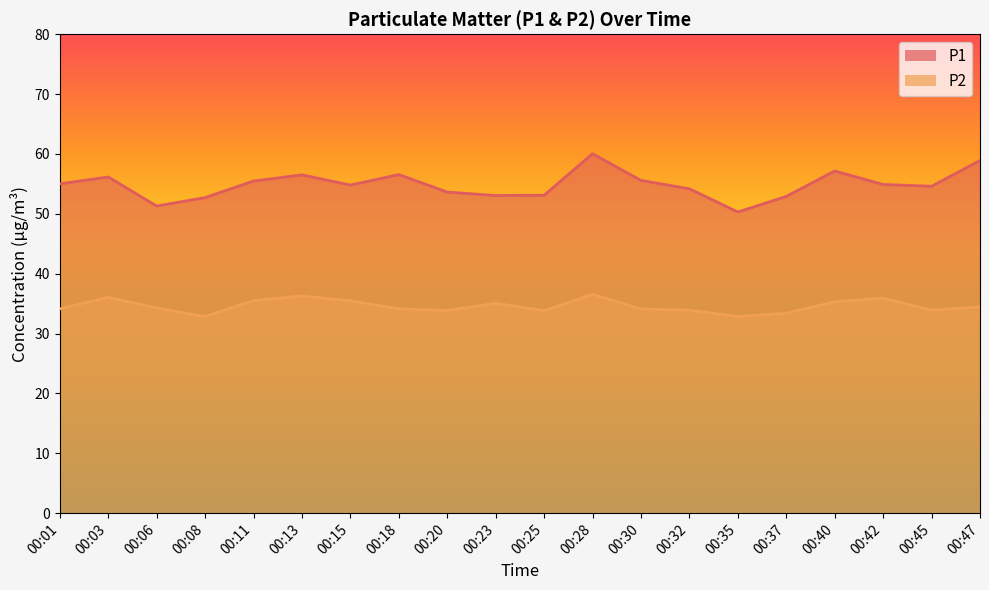

At how many categories does at least one series exceed 54?

13